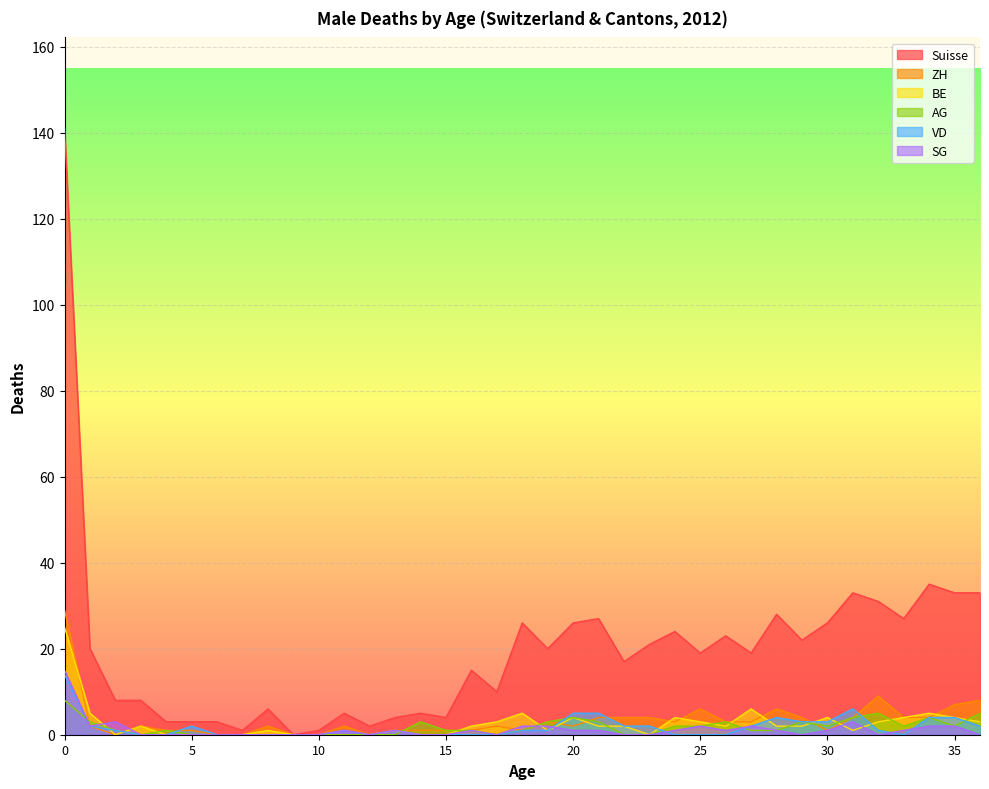

Is it true that ZH equals 1 at 19?

False